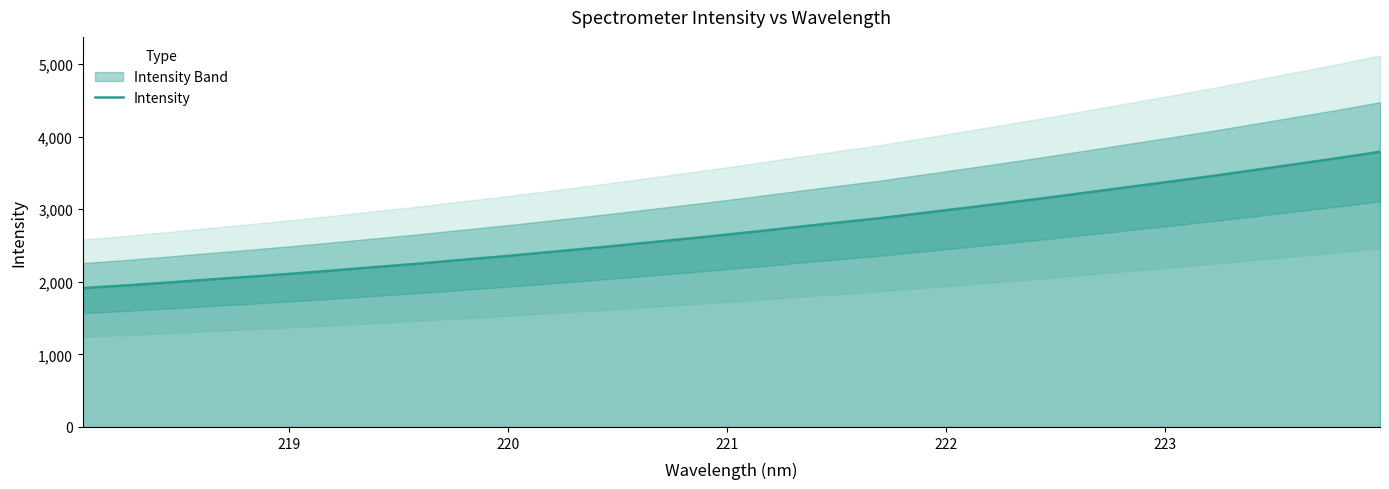

True or false: the data shows 5285.7 at 21.

False